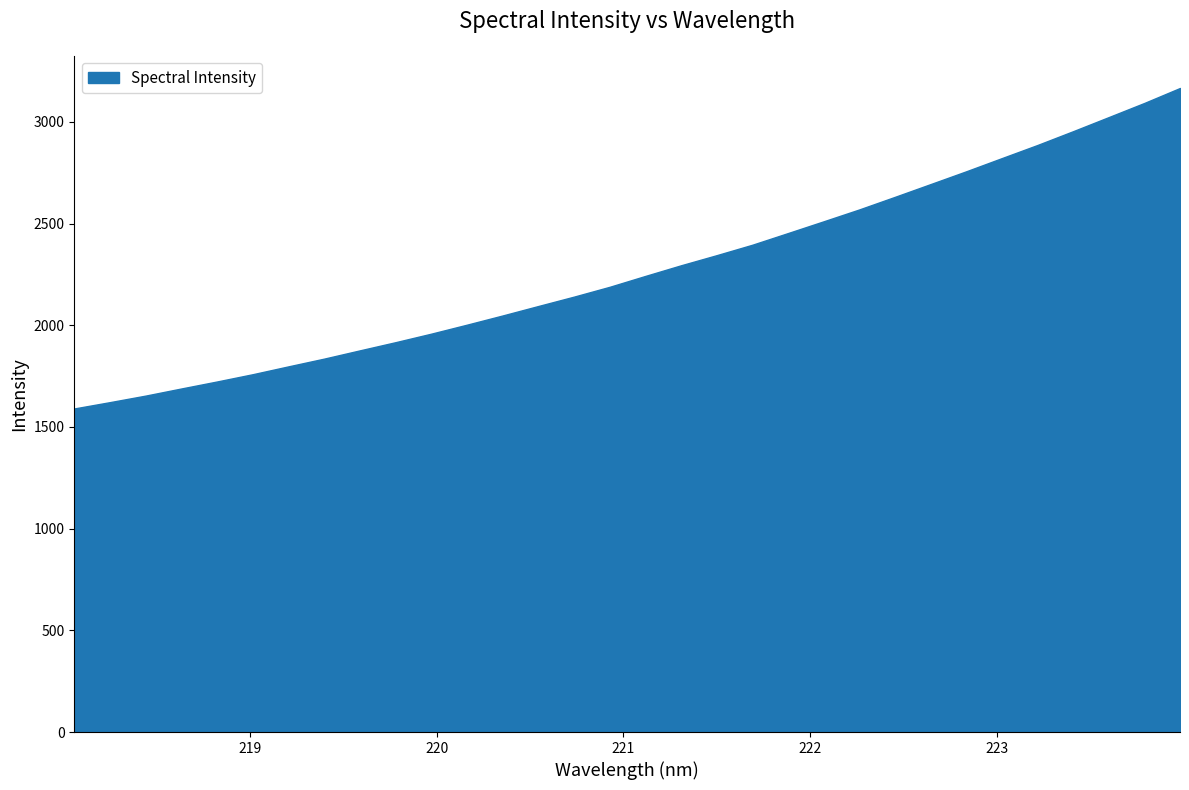

What is the difference between the maximum and minimum values?

1575.6